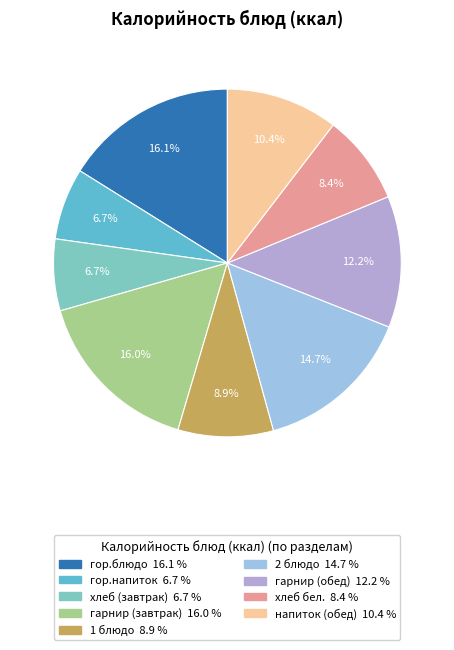

To the nearest percent, what is the difference between the 2 блюдо and хлеб (завтрак) slice percentages?

8%